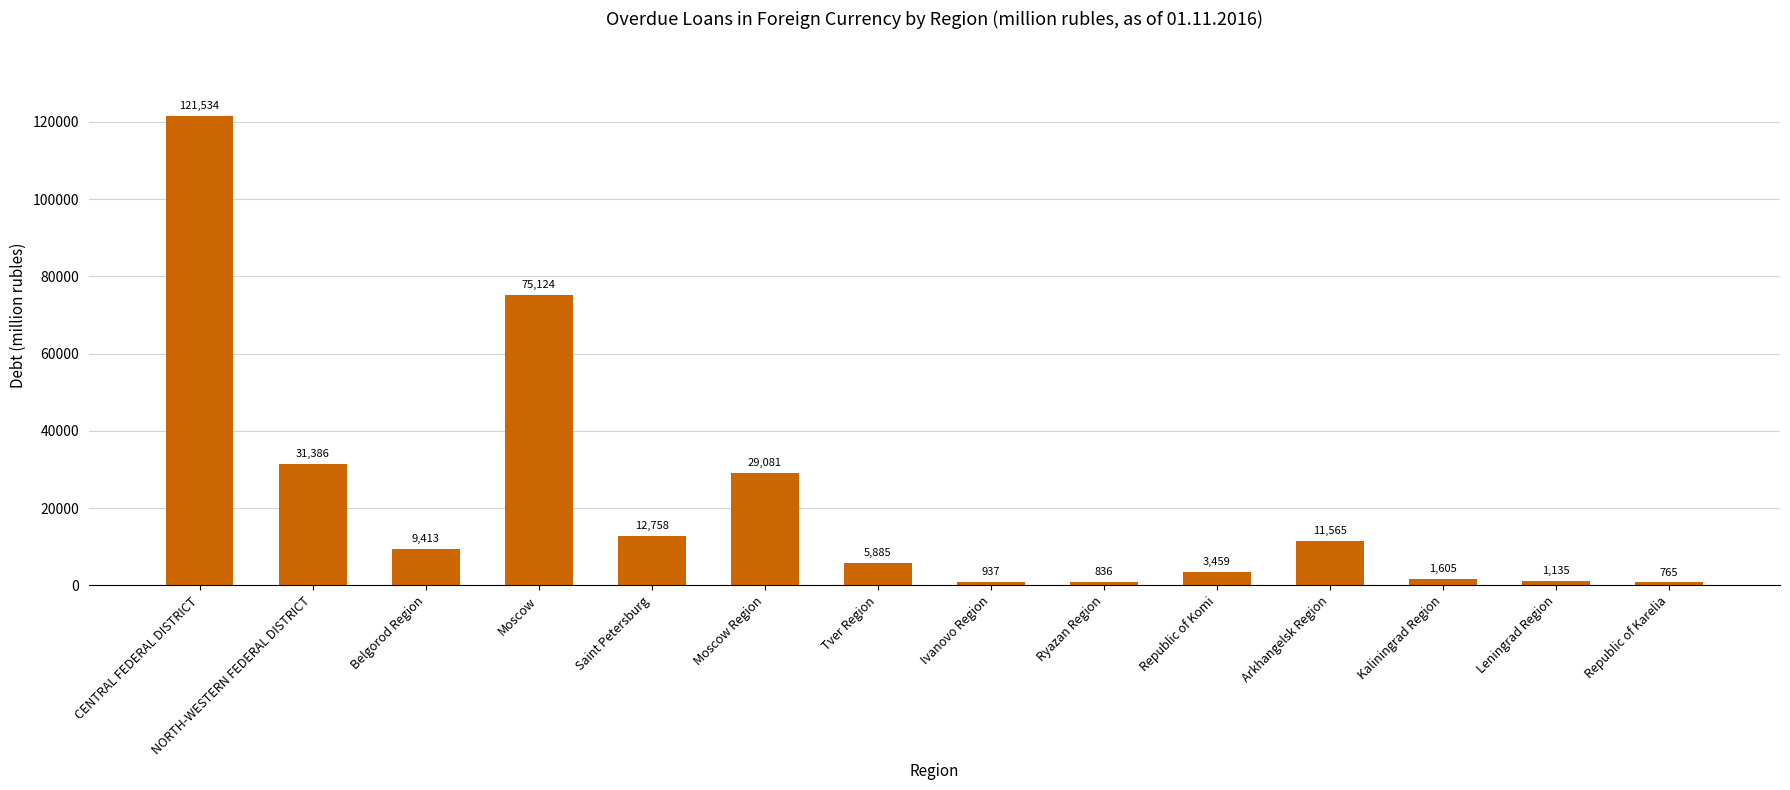

What is the label of the 7th bar from the right?

Ivanovo Region